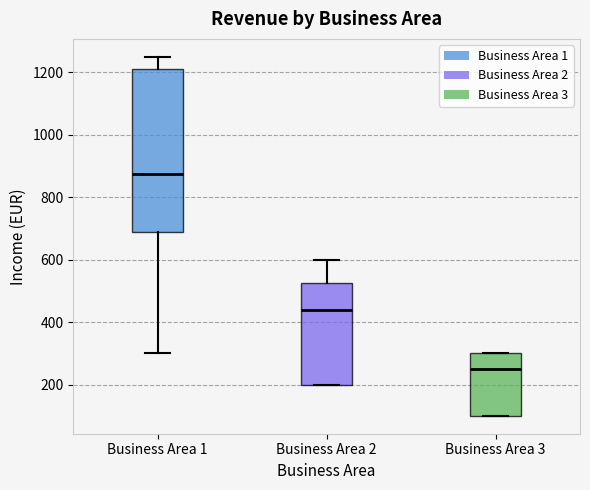

Which box's median line is the lowest?

Business Area 3